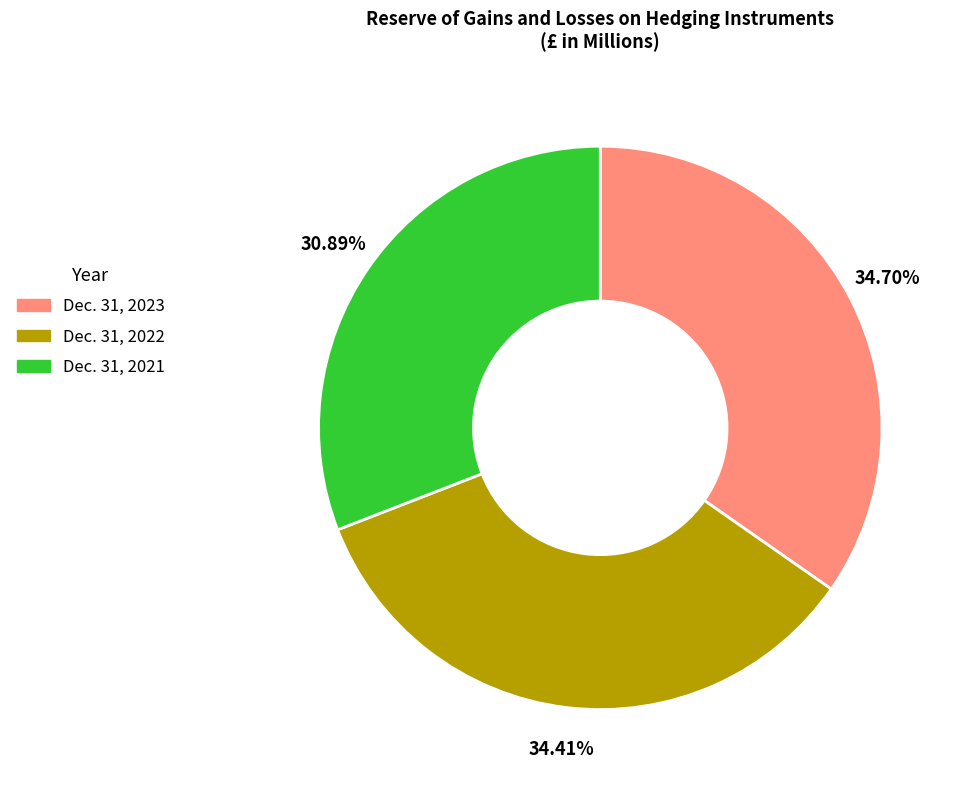

Count the number of slices in the pie.

3